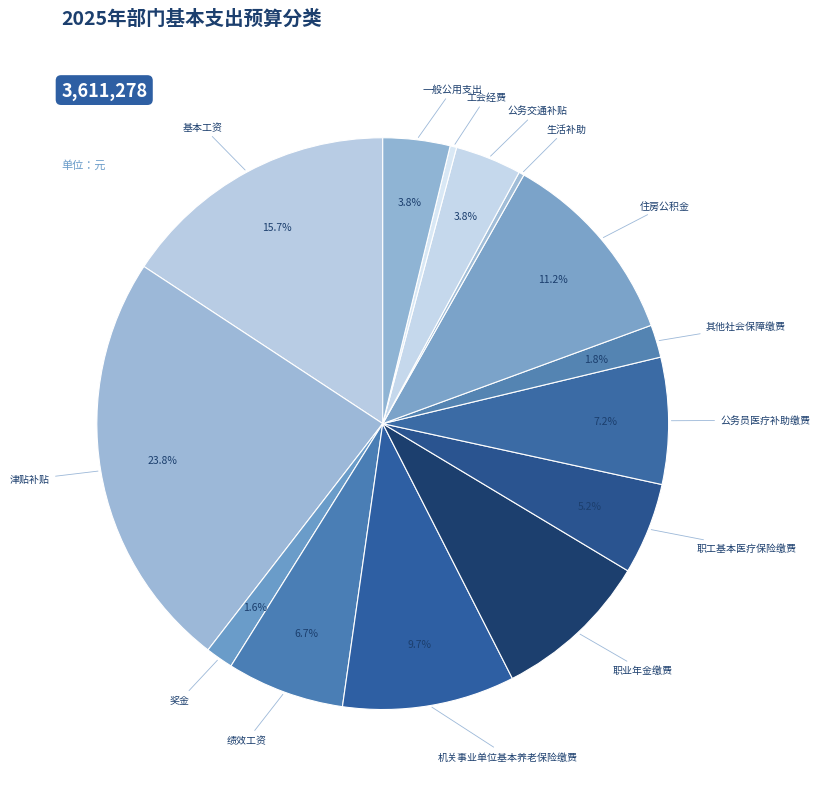

Rank the categories by value from highest to lowest.

津贴补贴, 基本工资, 住房公积金, 机关事业单位基本养老保险缴费, 职业年金缴费, 公务员医疗补助缴费, 绩效工资, 职工基本医疗保险缴费, 一般公用支出, 公务交通补贴, 其他社会保障缴费, 奖金, 工会经费, 生活补助